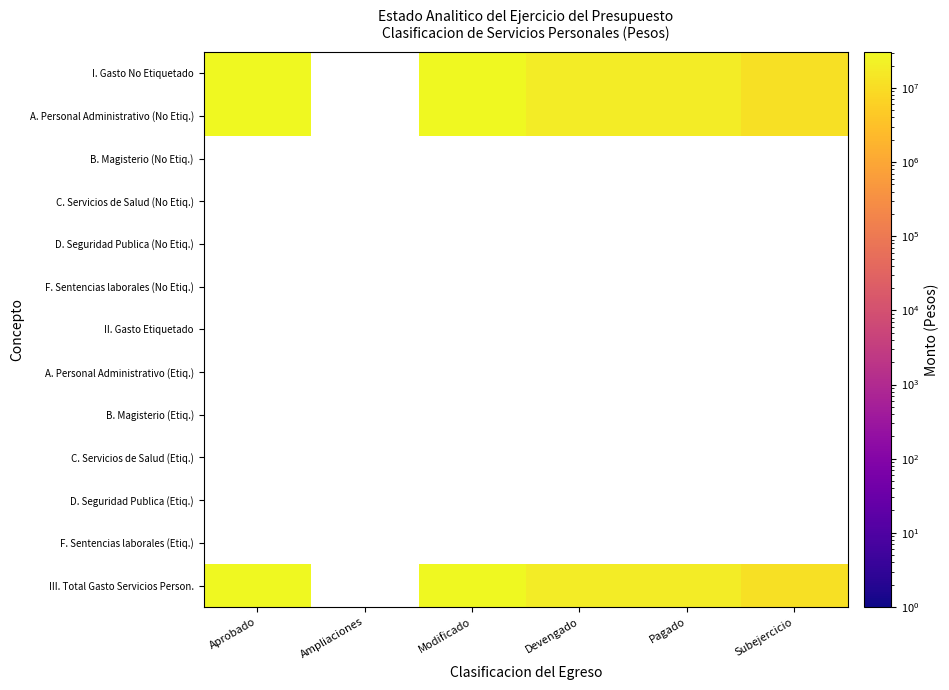

At which category does the chart reach its minimum across all series?

Subejercicio